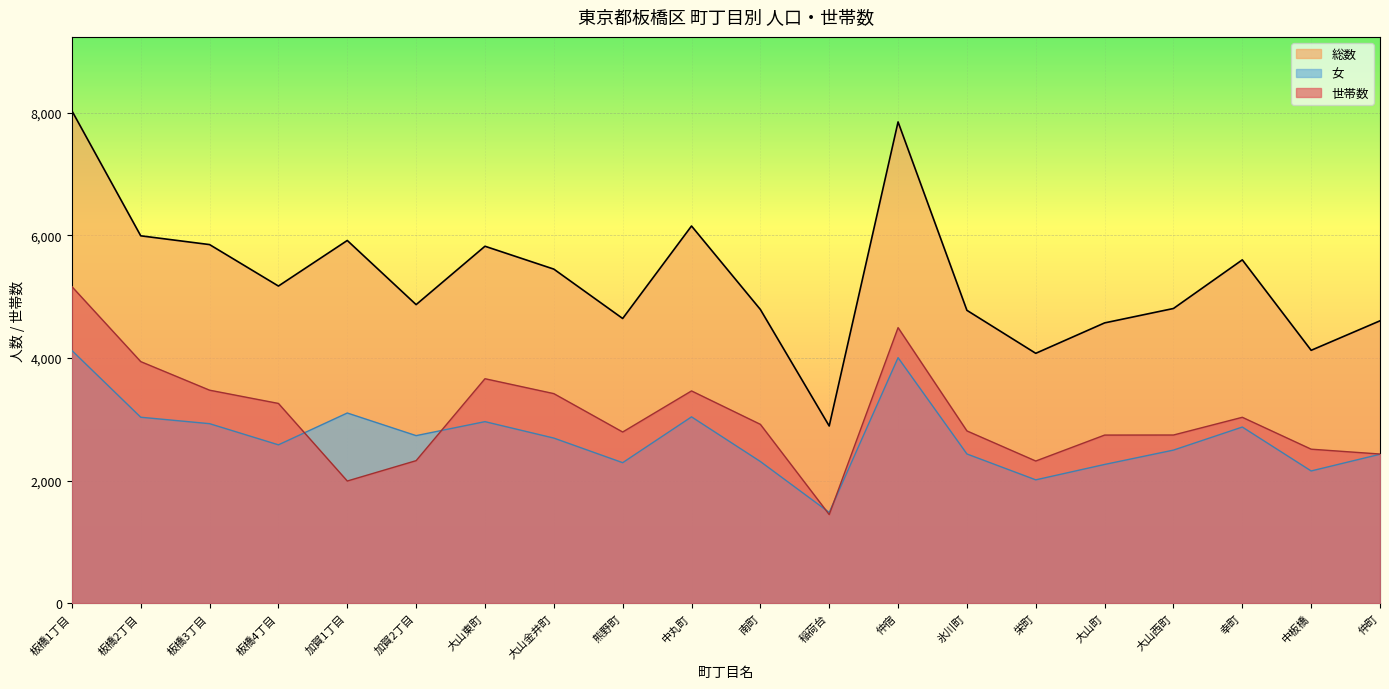

Is it true that 女 equals 2961 at 大山東町?

True